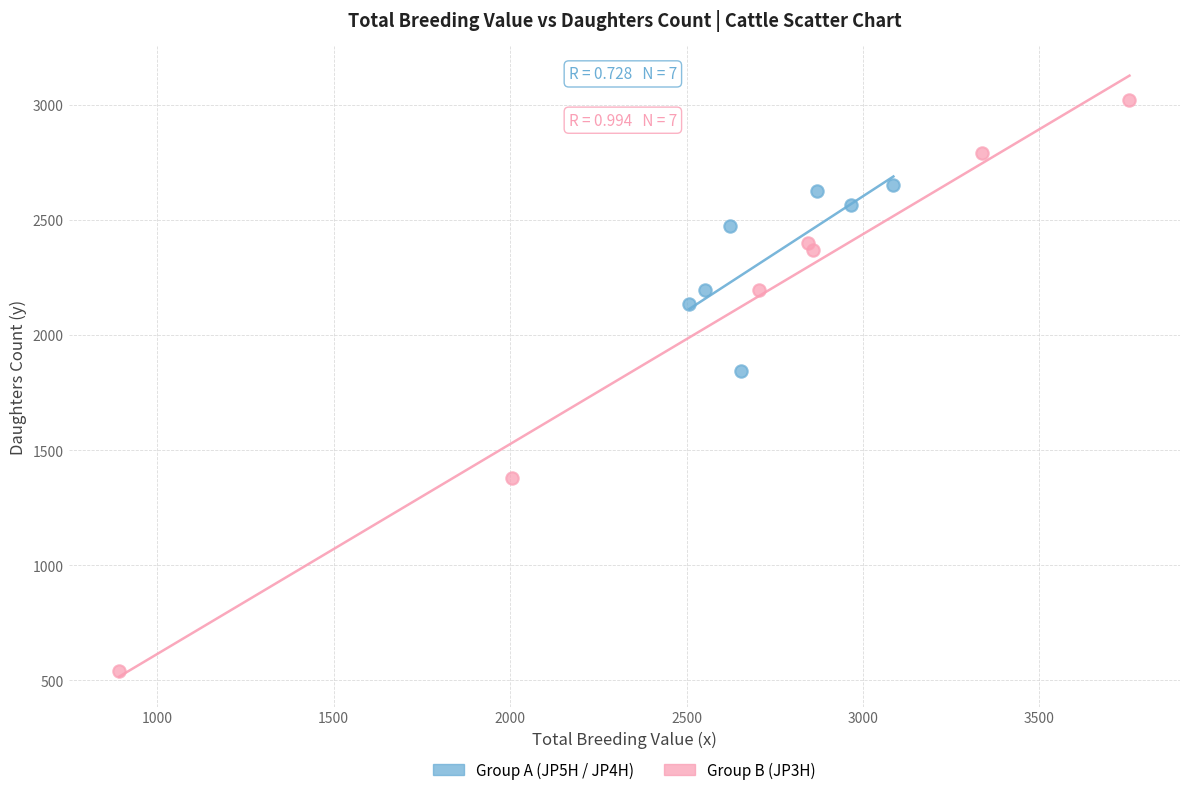

Which series reaches the minimum Y coordinate?

Group B (JP3H)